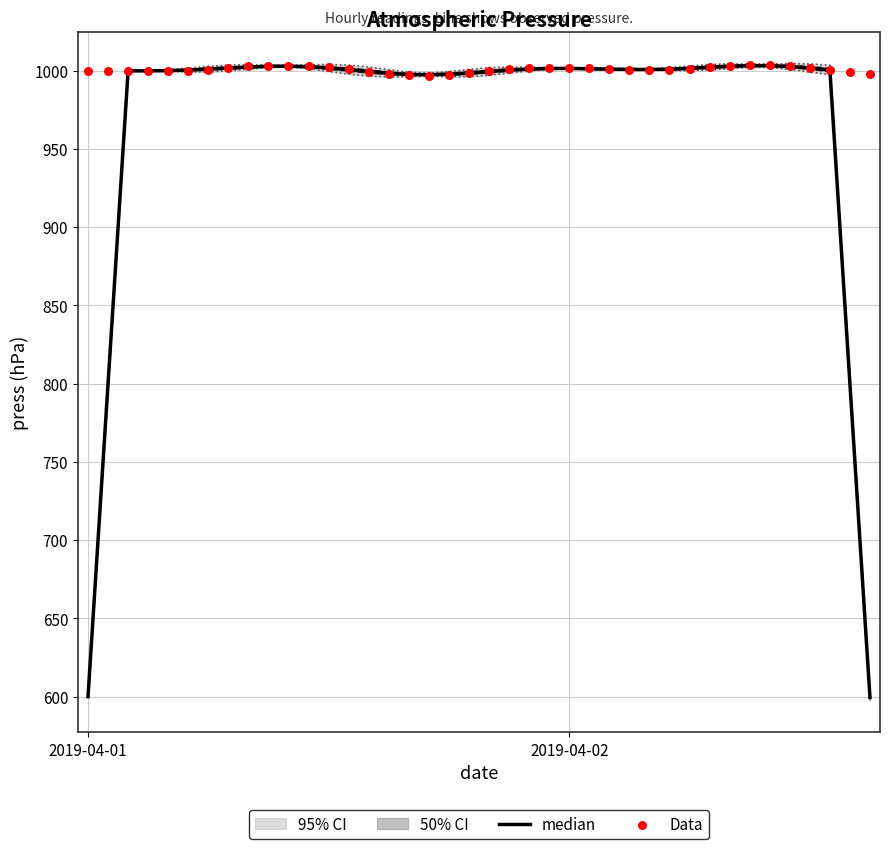

At how many categories does at least one series exceed 722?

40